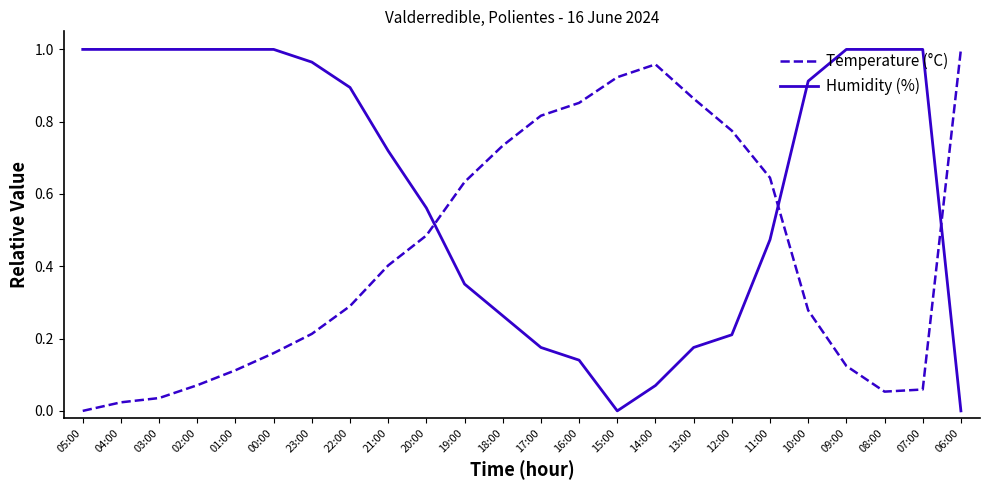

Which series ends up on top after the final intersection of Humidity (%) and Temperature (°C)?

Temperature (°C)